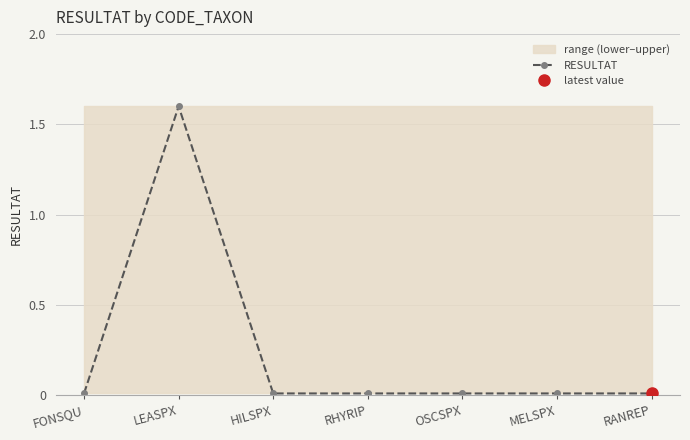

What is the label of the 4th point from the left?

RHYRIP